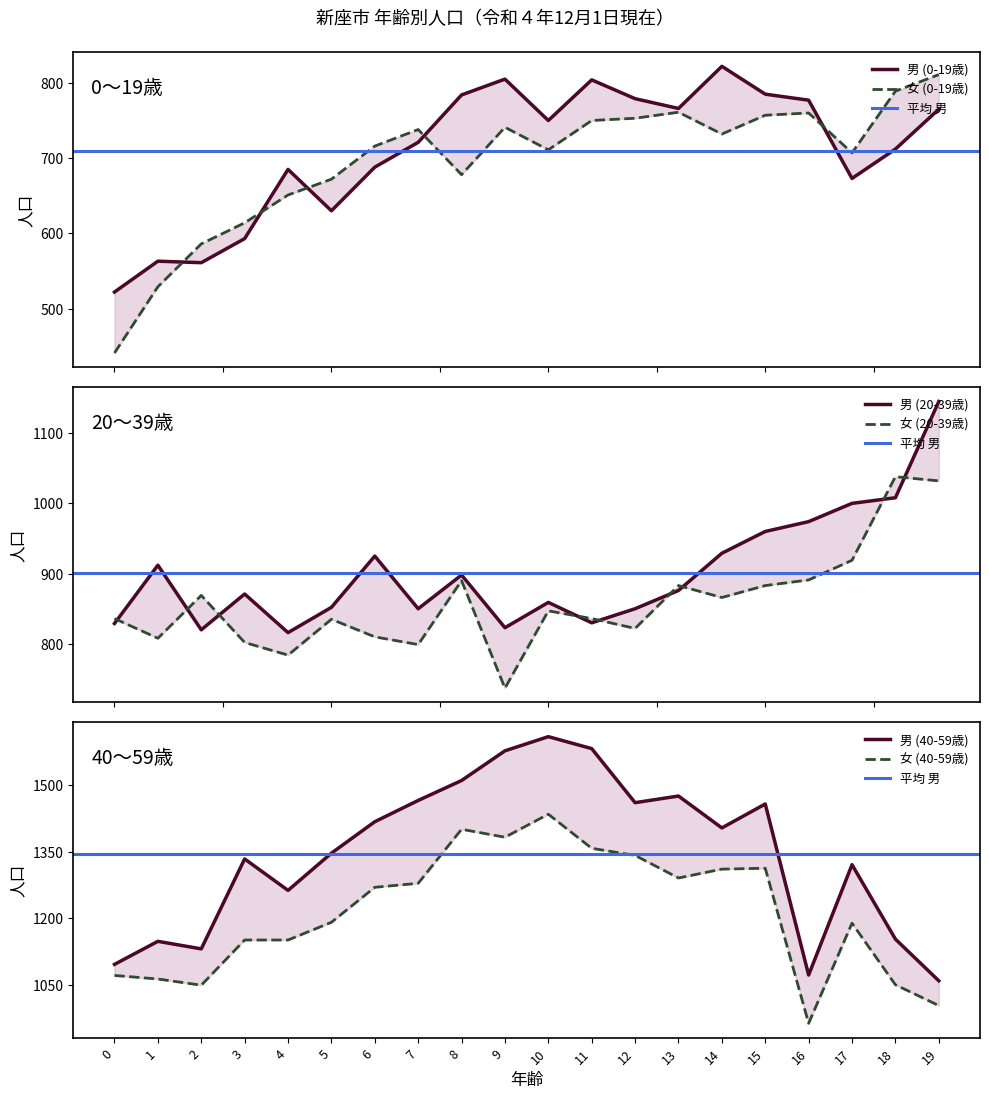

Is this an area chart (filled region under the line)?

No